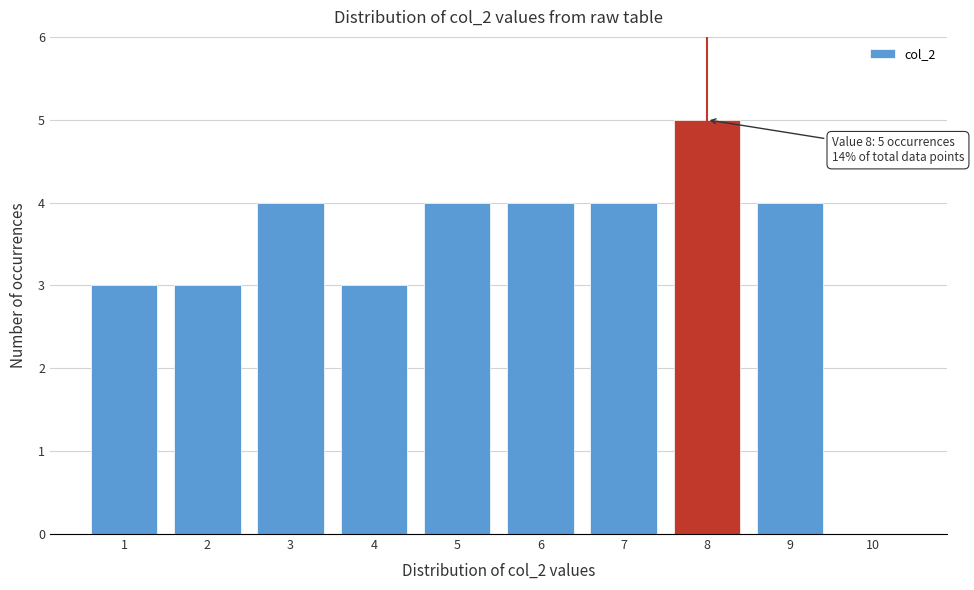

Over which range of the x-axis is the bar tallest?

7.5 to 8.5